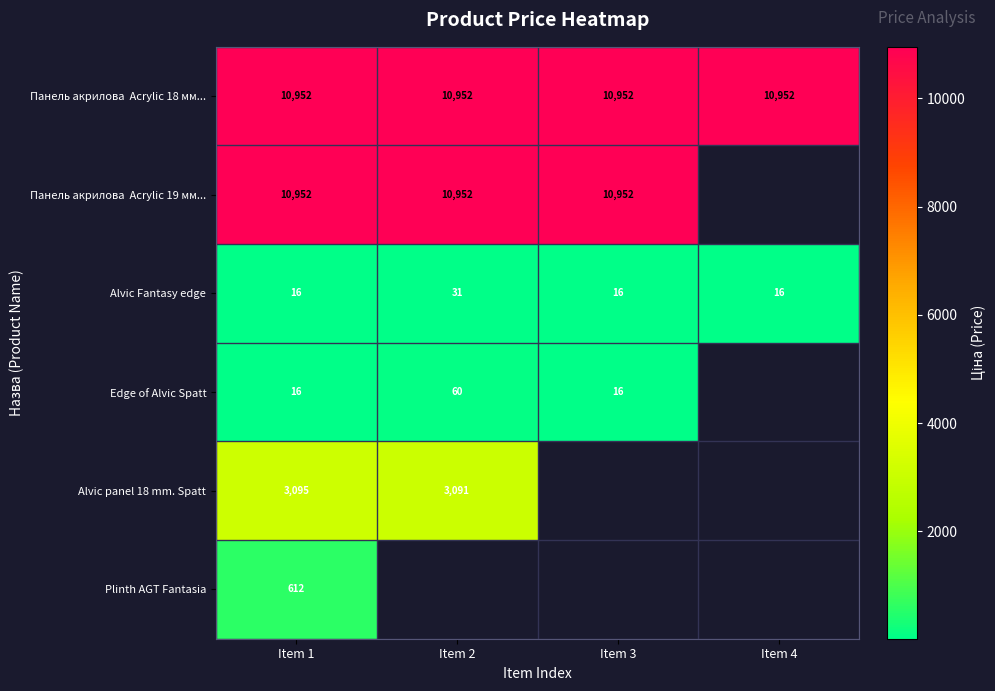

Is it true that Панель акрилова Acrylic 18 мм... equals 10952.0 at Item 3?

True